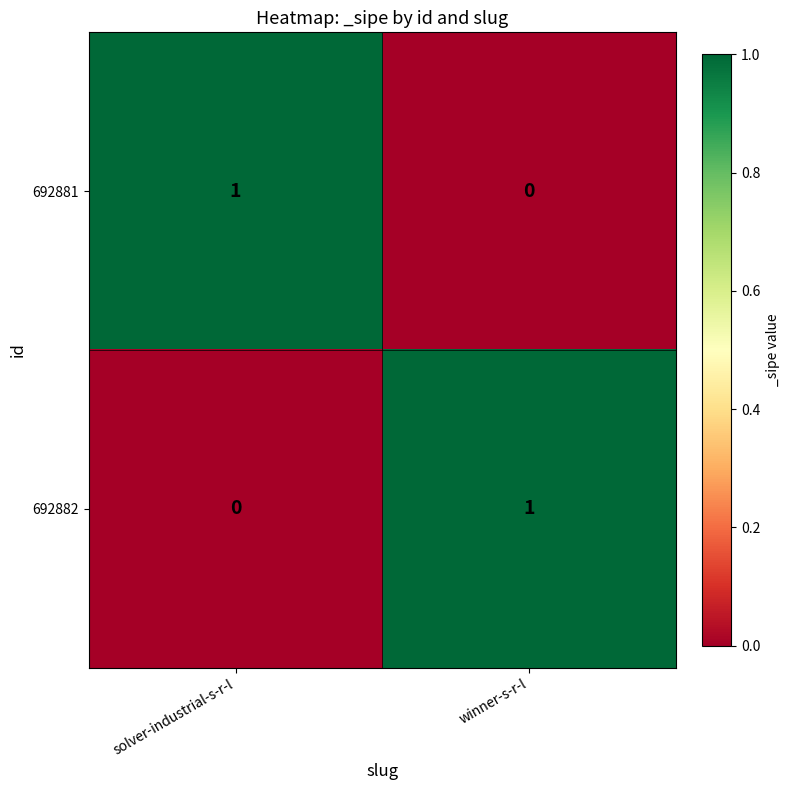

What is the spread (max minus min) of values at winner-s-r-l?

1